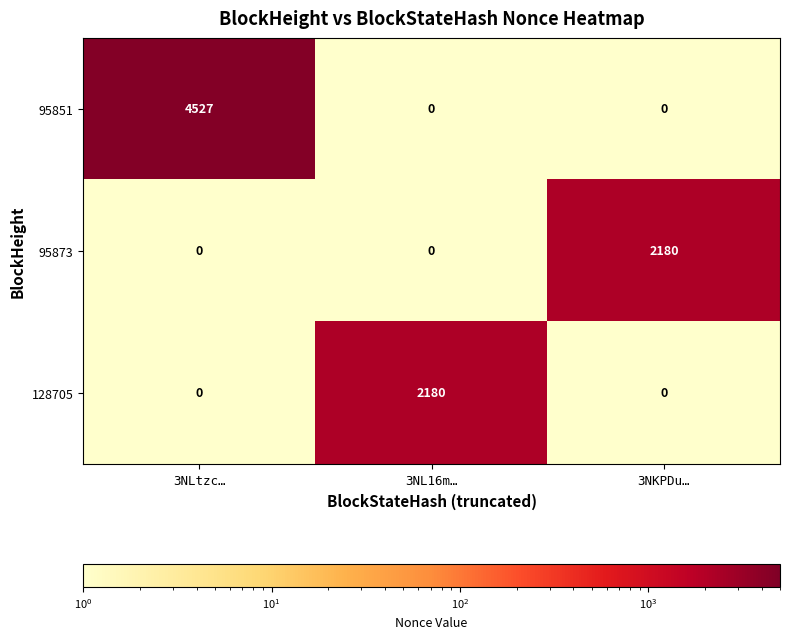

What is the maximum value shown in the chart?

4527